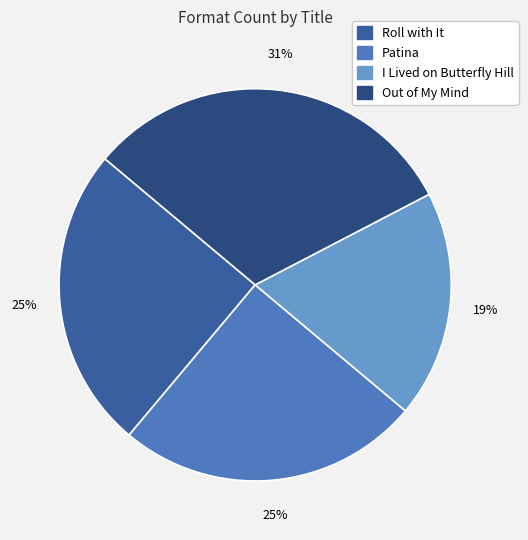

Does Roll with It represent more than half of the total?

No